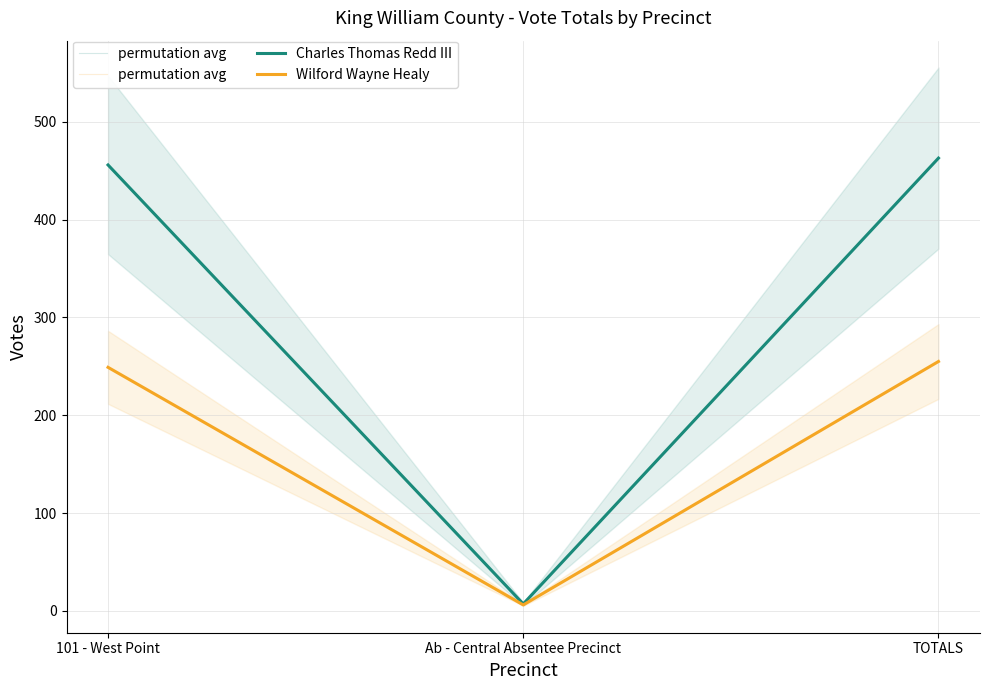

What is the difference between the maximum and minimum values in the Wilford Wayne Healy series?

249